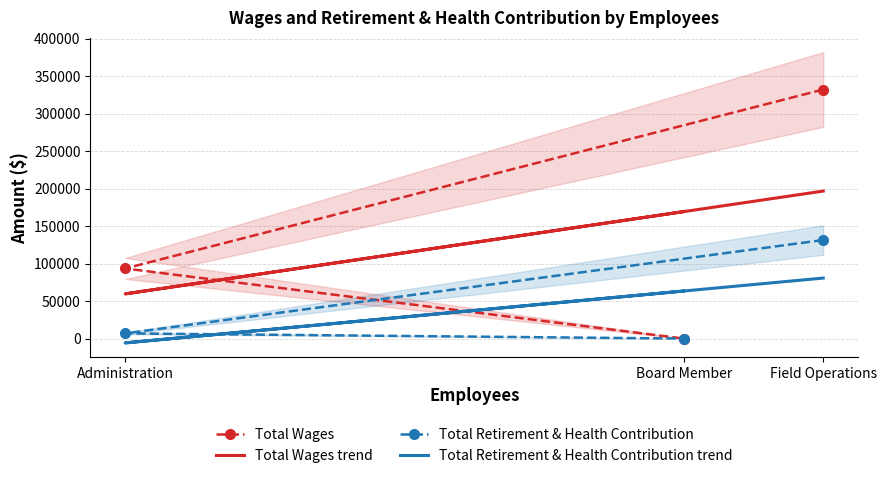

Between Field Operations and Board Member, which series saw the biggest shift?

Total Wages